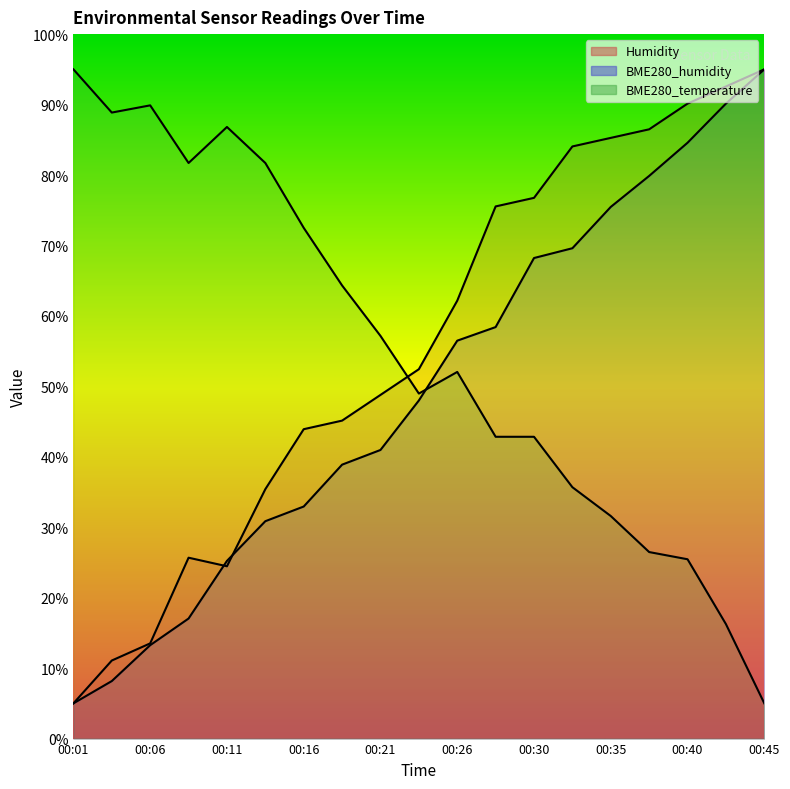

How many values in the Humidity series exceed 52?

10